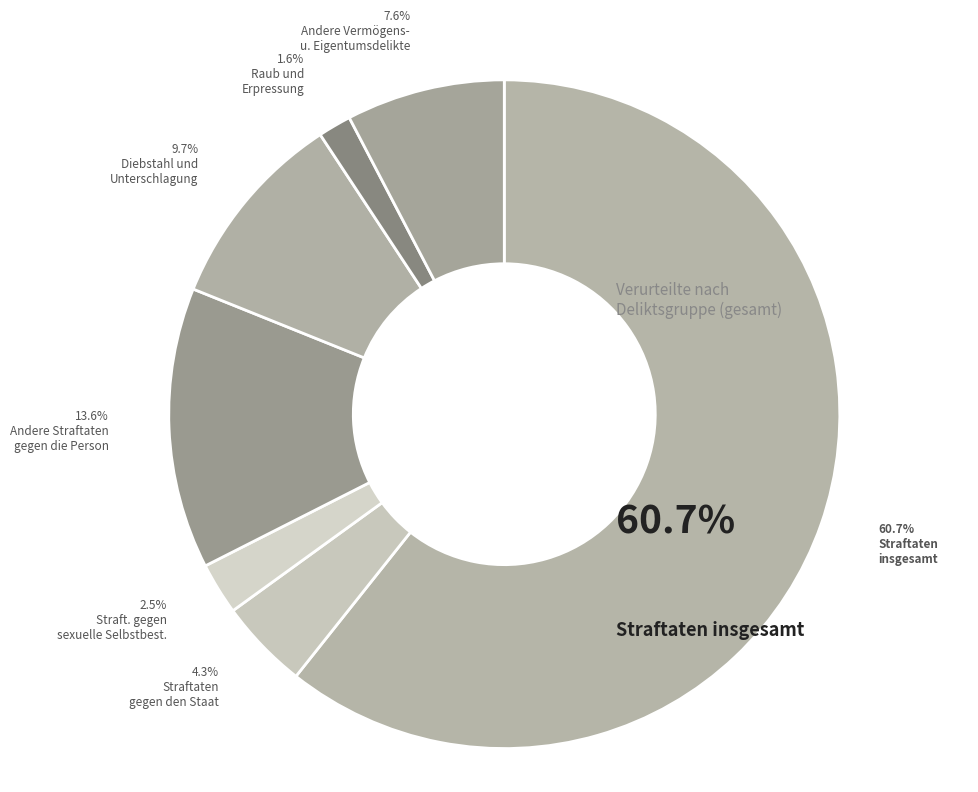

Count the number of slices in the pie.

7